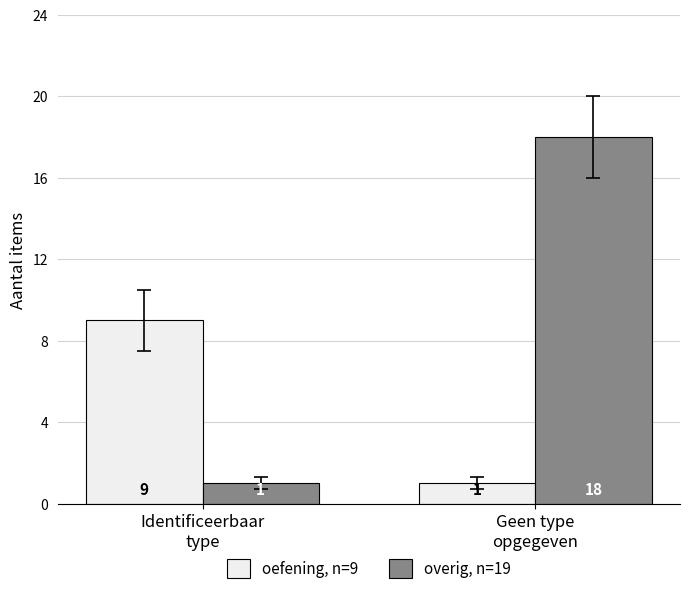

What is the value of the overig, n=19 bar at the 2nd from the left?

18